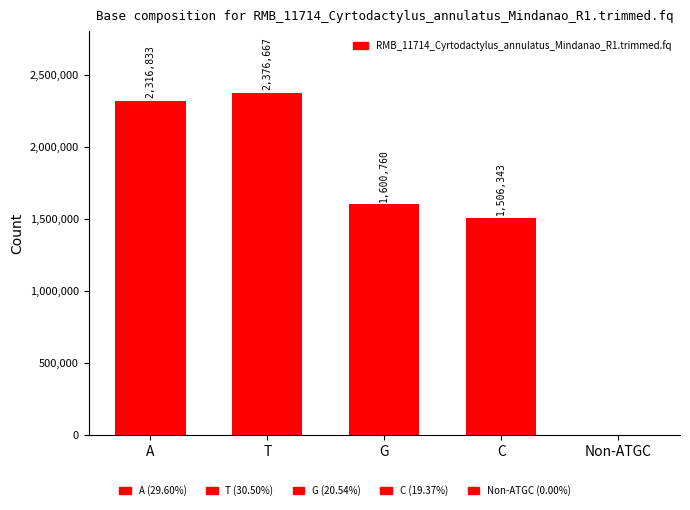

Where is the data nearest to the value 1188333?

C